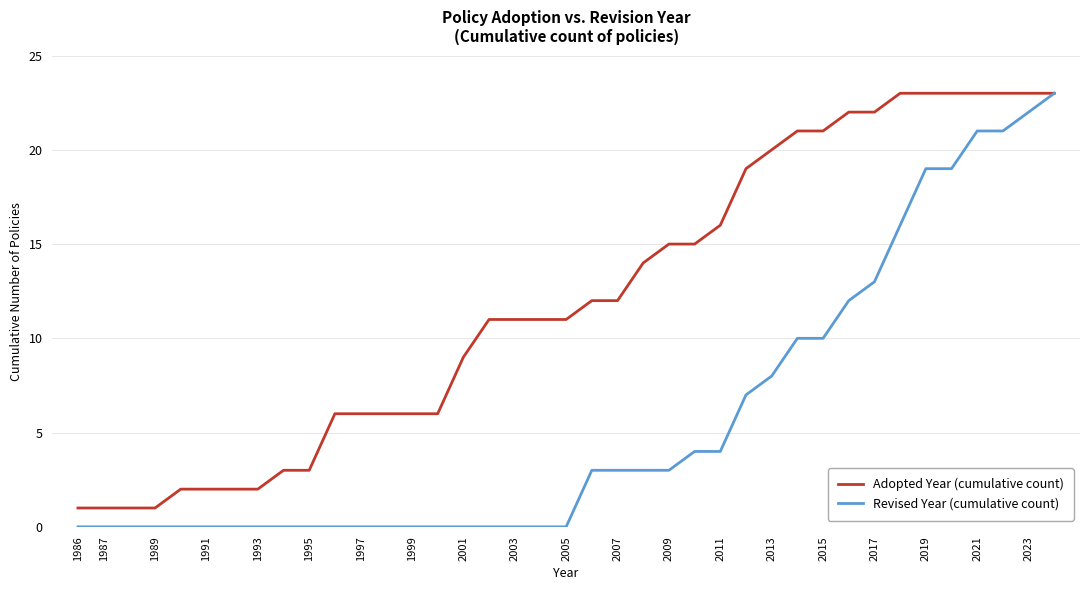

What is the maximum value shown in the chart?

23